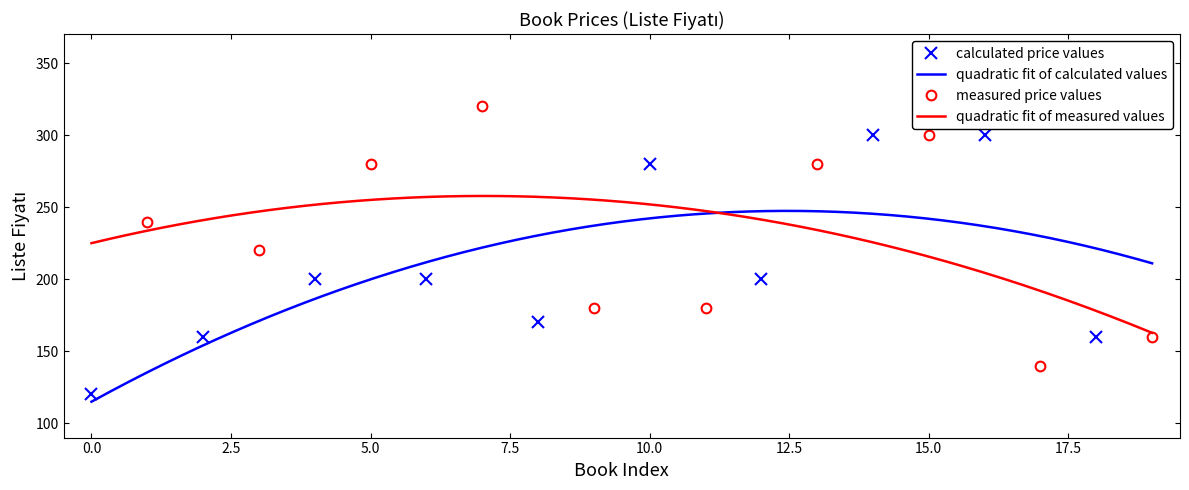

What is the minimum value for quadratic fit of calculated values?

114.9